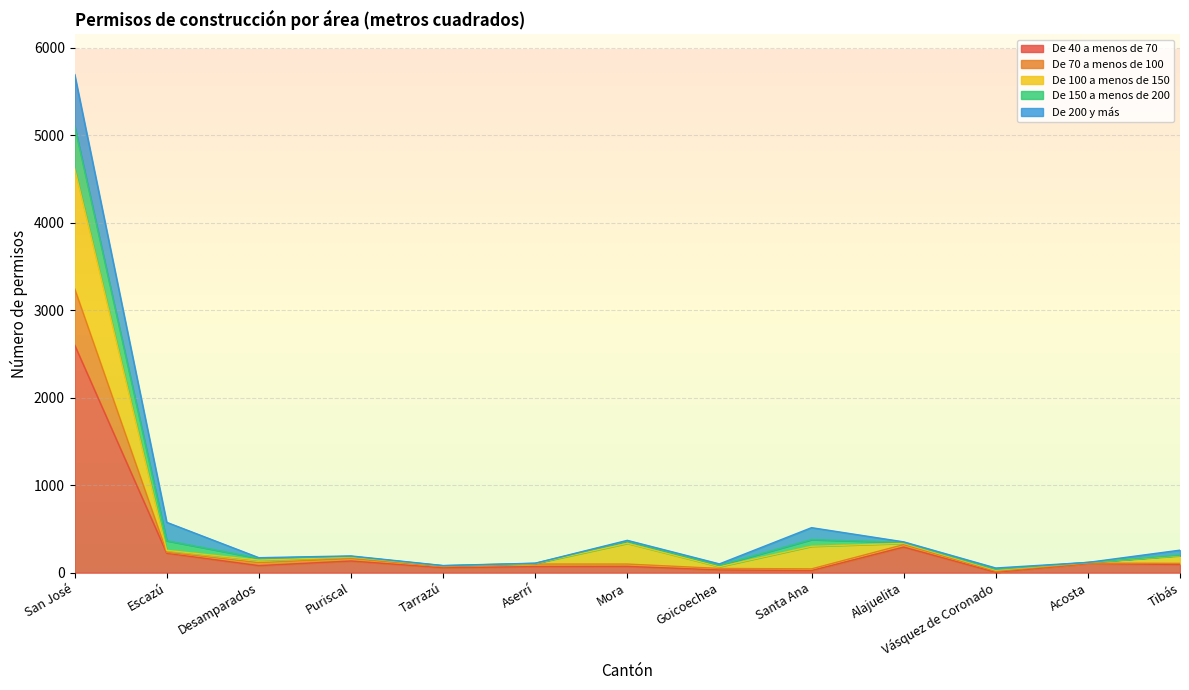

Rank the categories by De 40 a menos de 70 value from lowest to highest.

Vásquez de Coronado, Santa Ana, Goicoechea, Tarrazú, Aserrí, Mora, Desamparados, Tibás, Acosta, Puriscal, Escazú, Alajuelita, San José